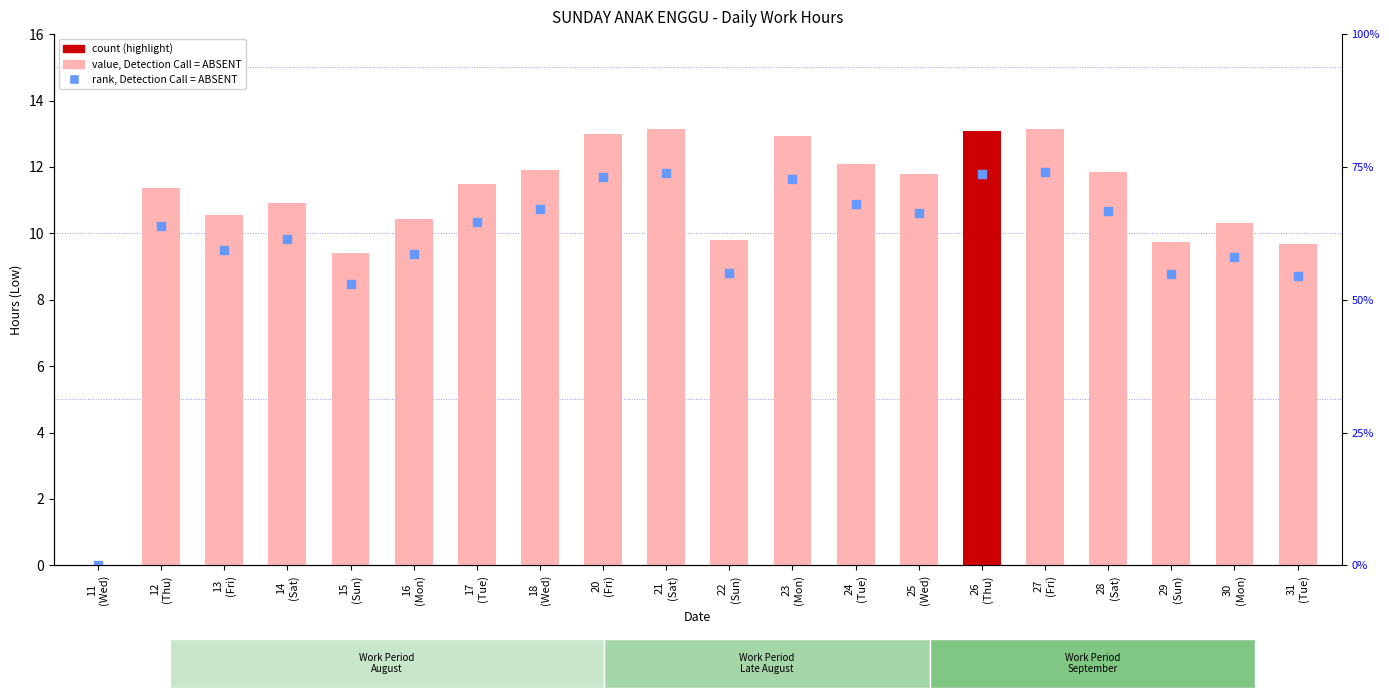

Which series has the largest total across all categories?

Low (Hours)